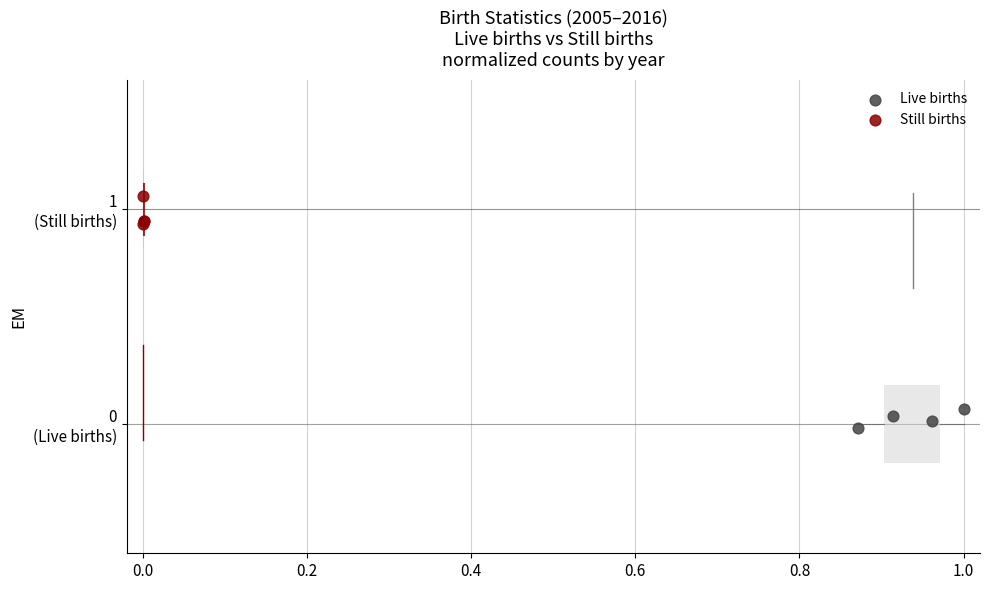

What are all the series names shown in the legend?

Live births, Still births